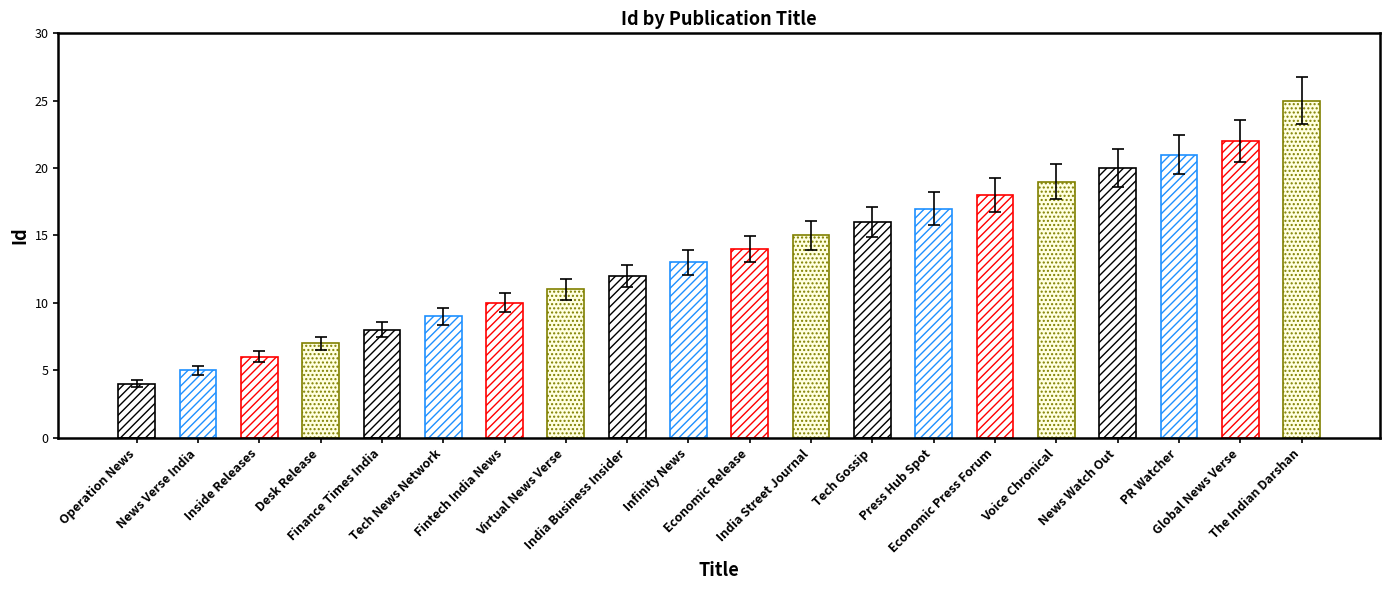

At which label is the value closest to 13?

Economic Release